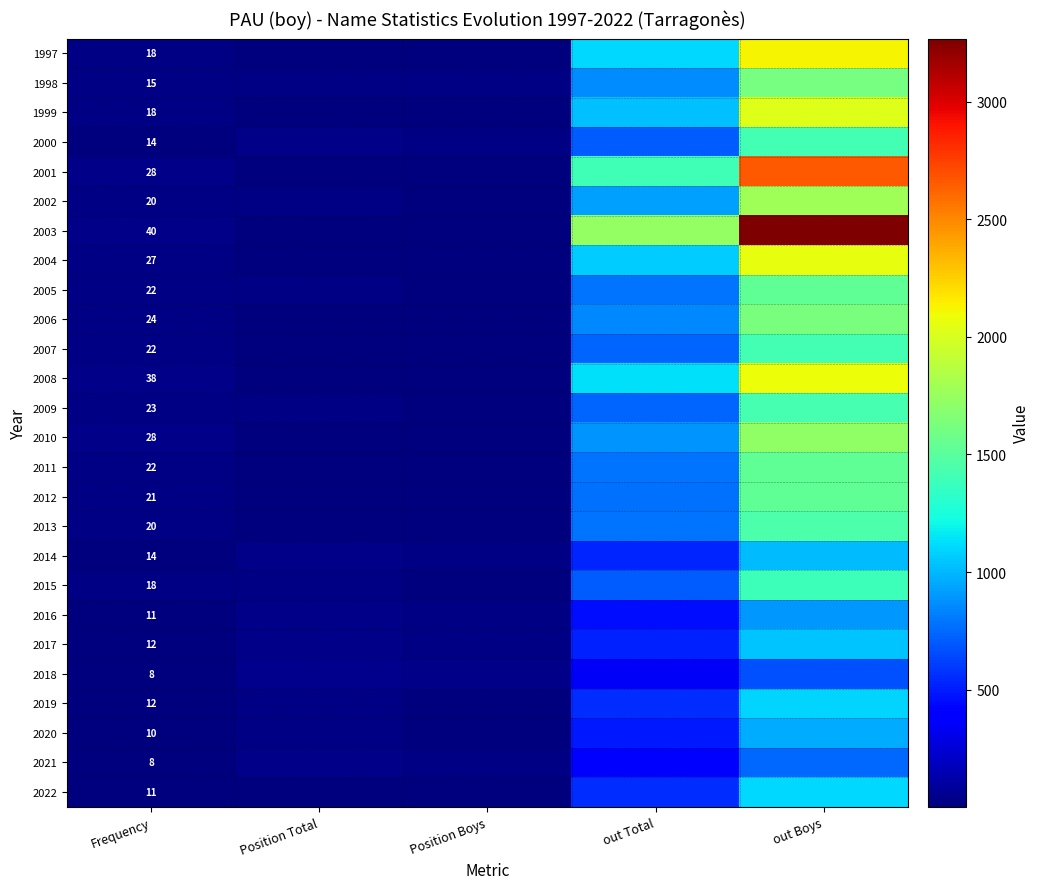

Is it true that 1997 equals 6 at Frequency?

False